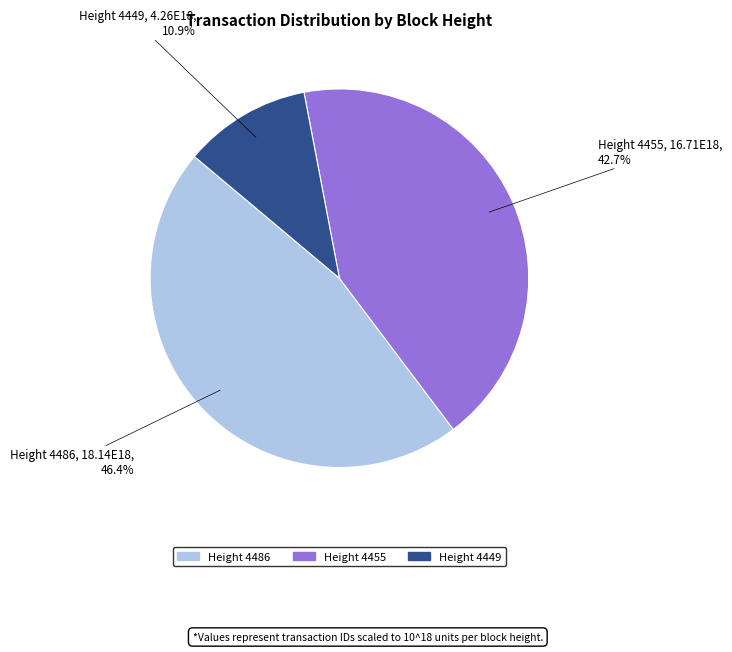

Is there any slice that represents more than half of the pie?

No